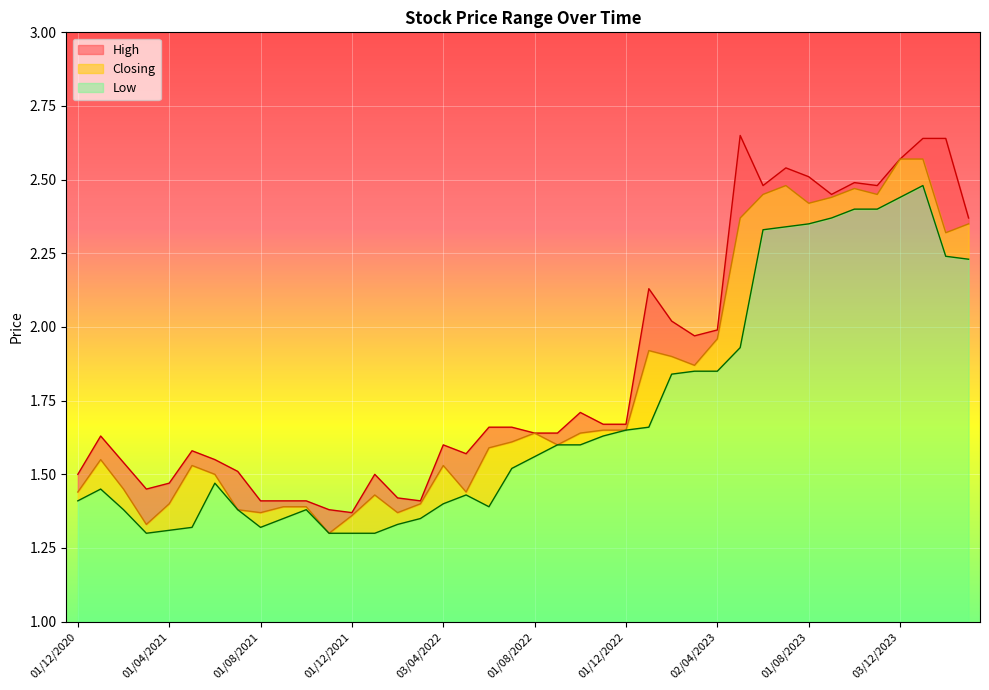

What is the greatest value displayed?

2.6